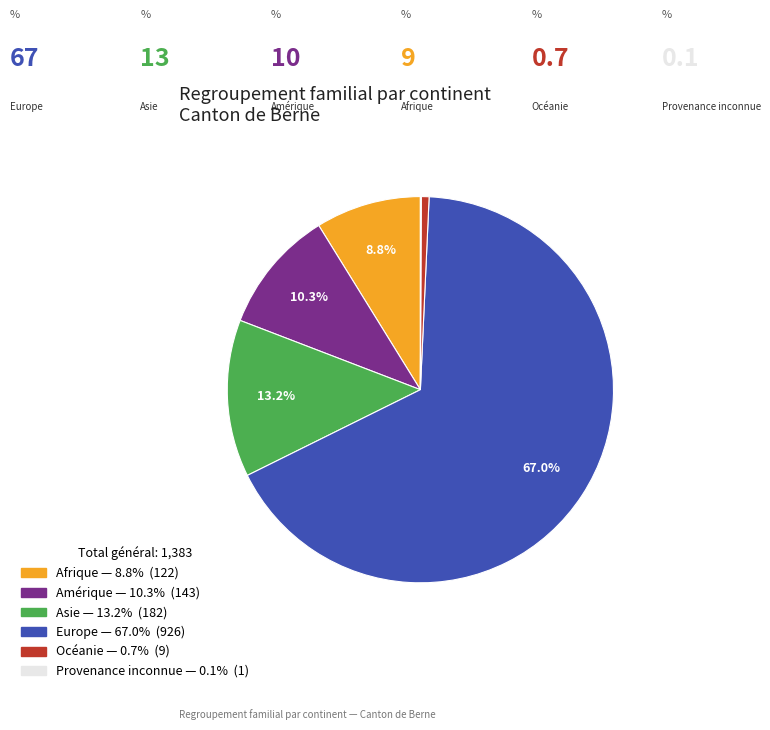

What is the ratio of the value at Amérique to the value at Océanie?

15.9